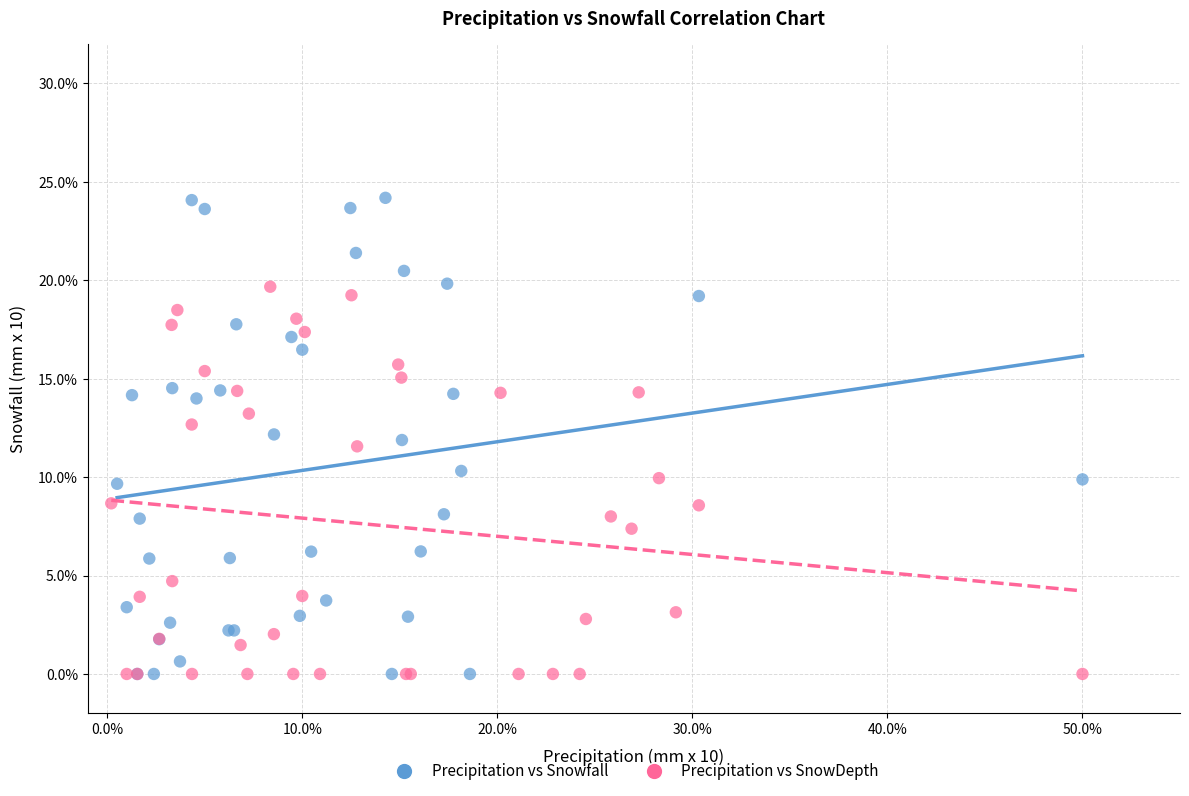

Which series has the widest spread of Y values?

Precipitation vs Snowfall